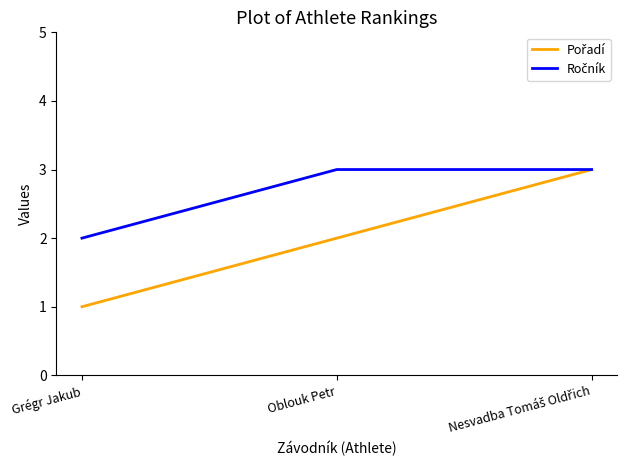

What position from the left is Grégr Jakub?

1